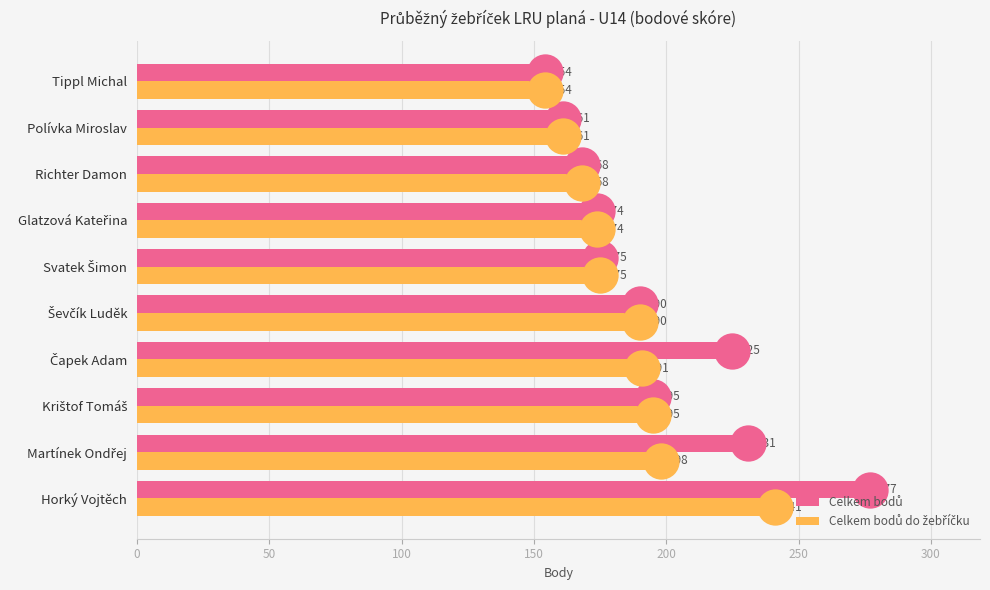

Which series contains the lowest Y value?

Celkem bodů